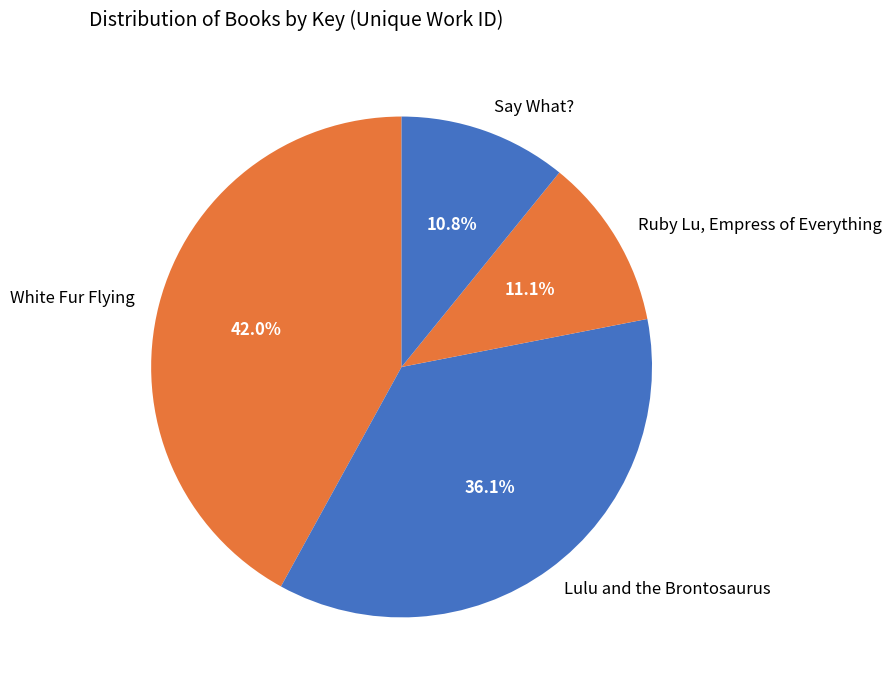

Between White Fur Flying and Say What?, which is larger?

White Fur Flying